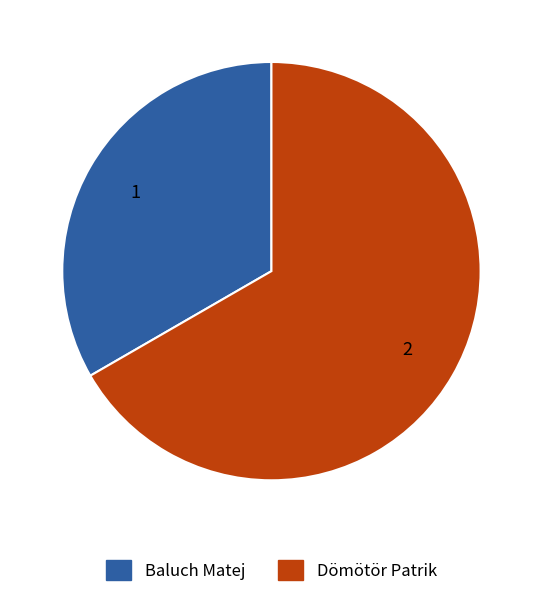

Does Baluch Matej represent more than half of the total?

No